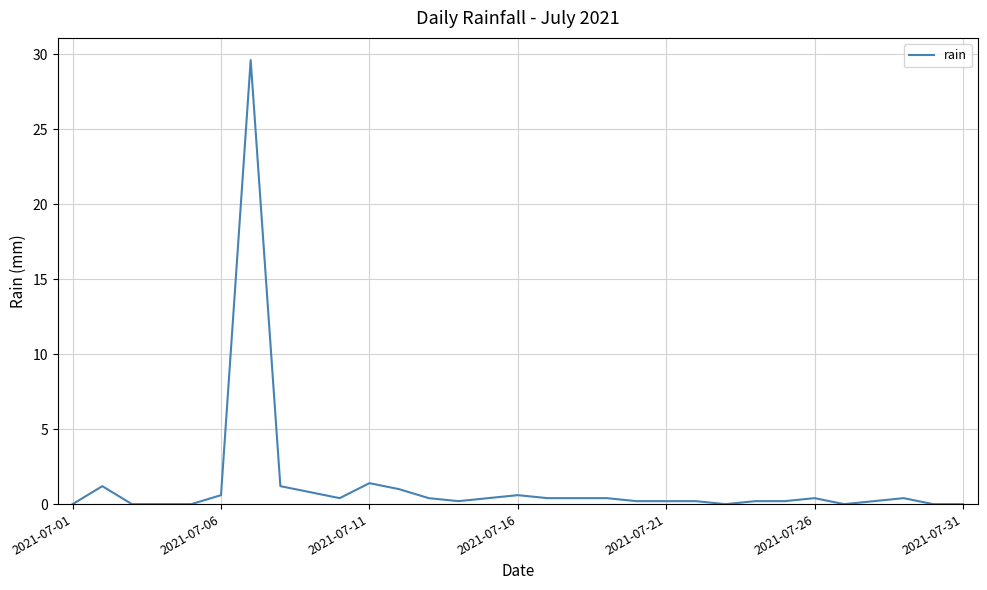

What is the difference between the maximum and minimum values?

29.6